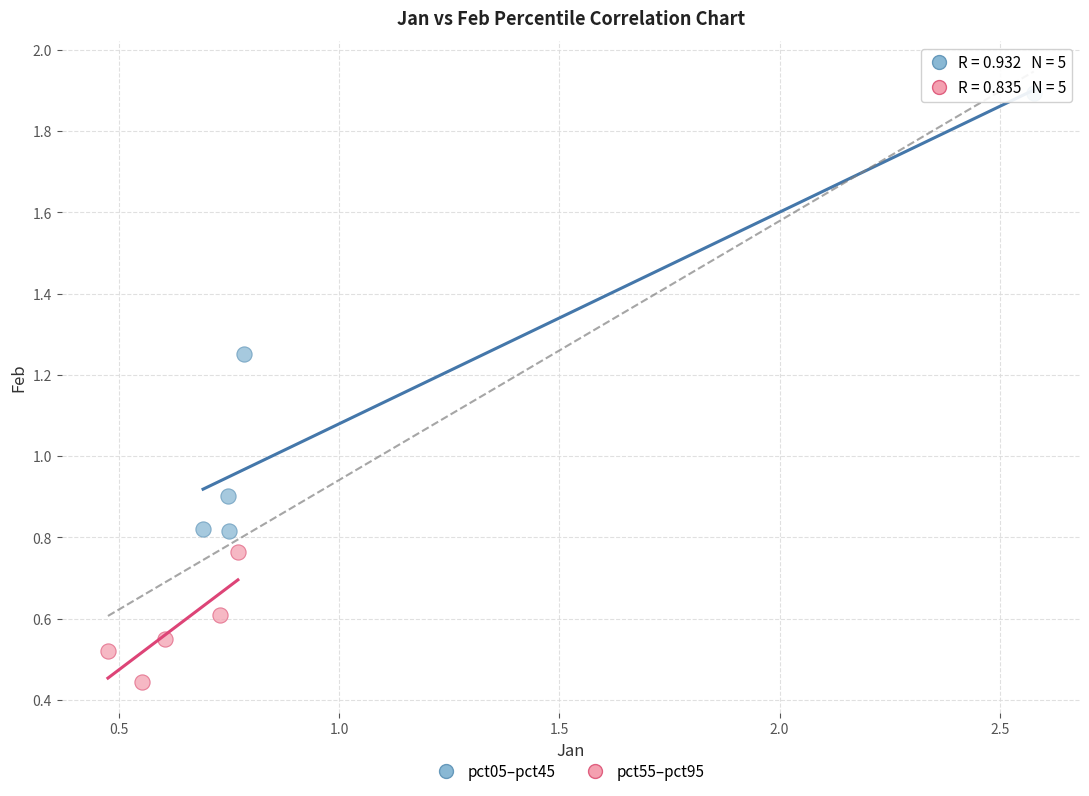

Which series reaches the minimum Y coordinate?

pct55–pct95